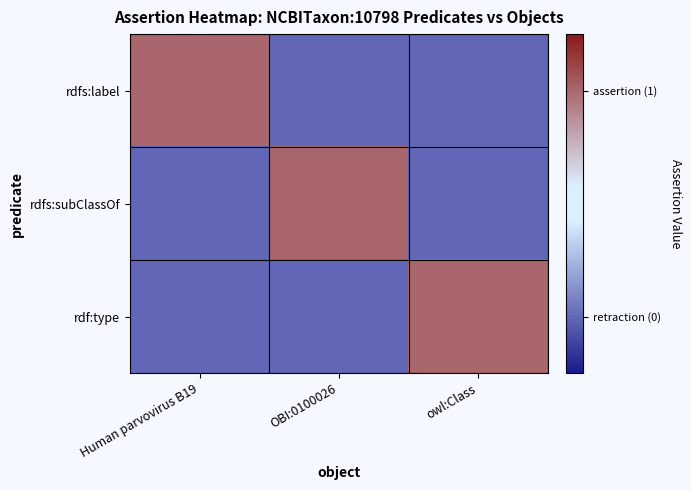

What is the total value across all series at owl:Class?

-1